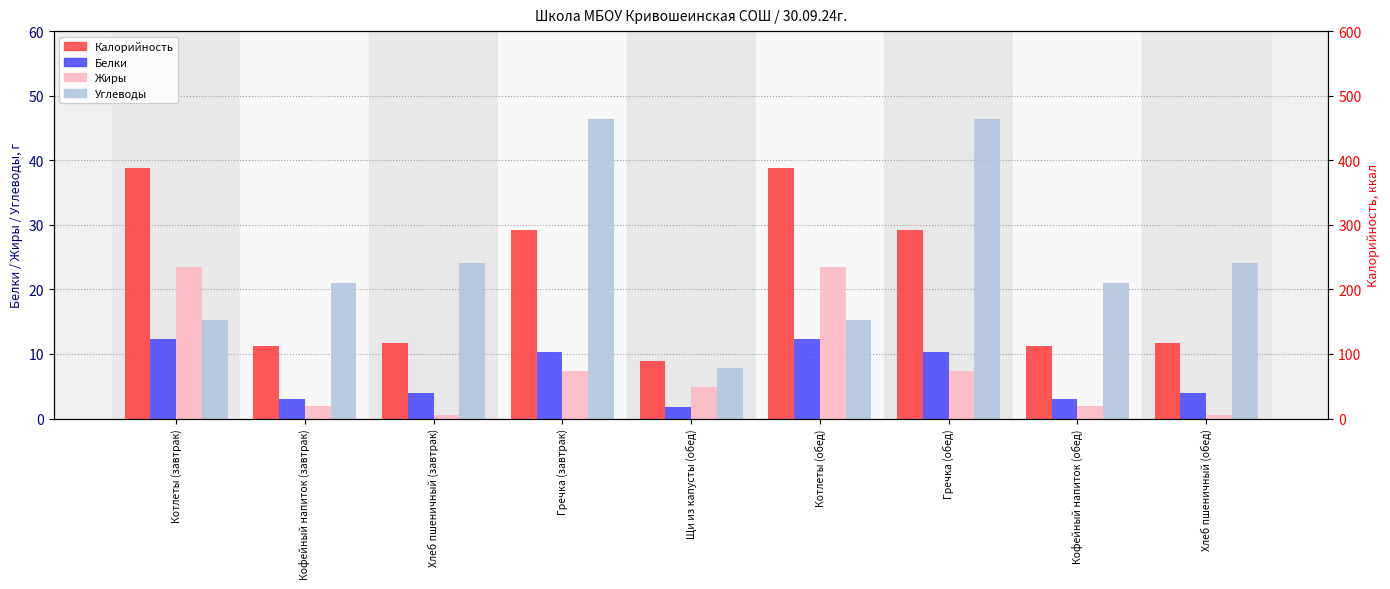

What is the label of the 1st bar from the right?

Хлеб пшеничный (обед)